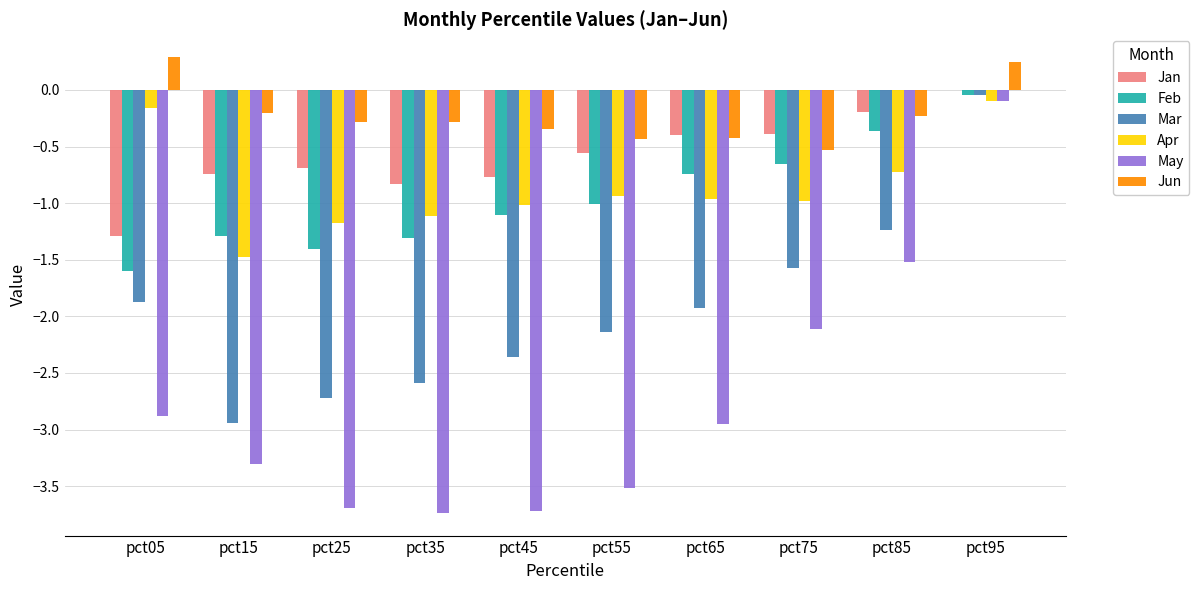

What is the approximate value of Jun at pct95?

0.2